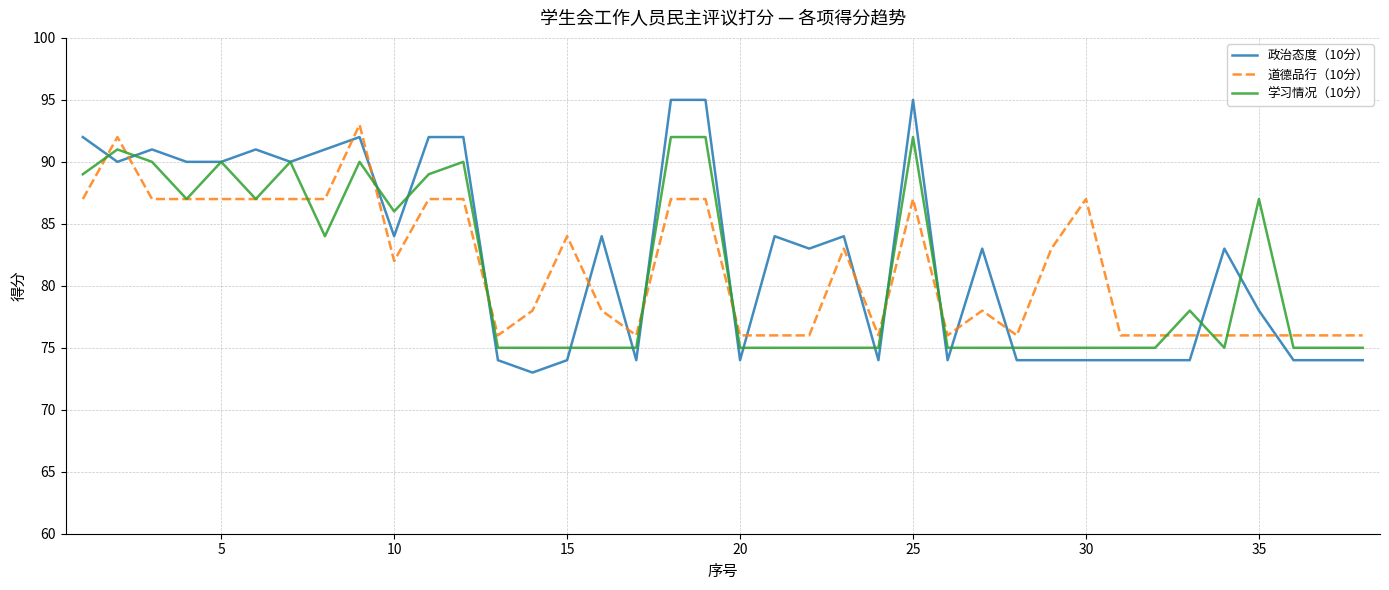

Which series has the widest spread of values?

政治态度（10分）